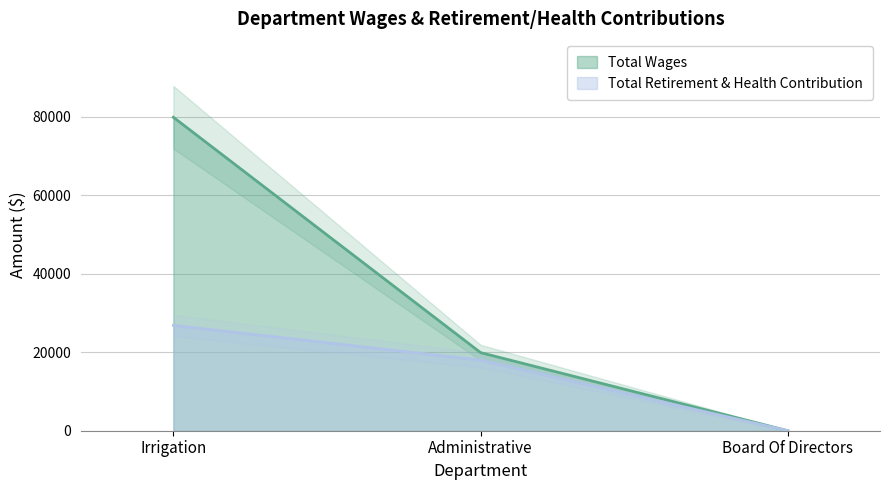

Reading left to right, transcribe all the data shown in this chart.

Total Wages: 79905	19909	0
Total Retirement & Health Contribution: 26844	18002	0